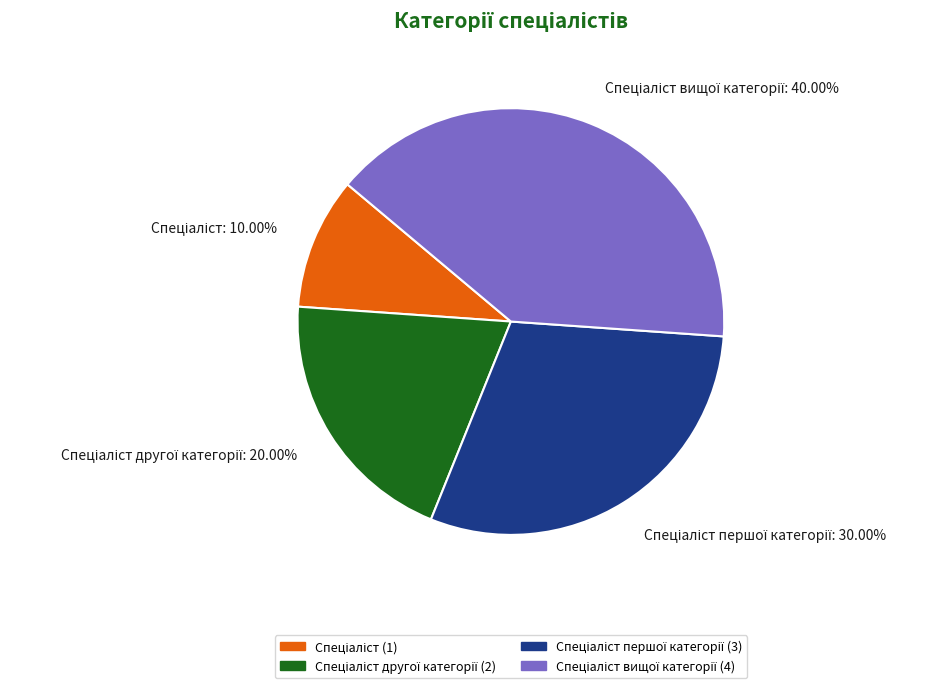

Is there a majority slice in this chart?

No